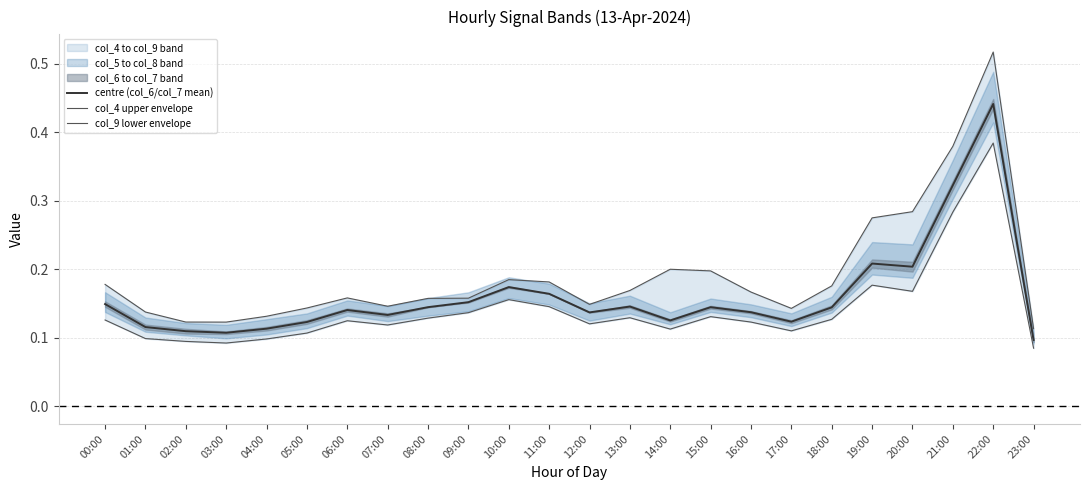

Between 02:00 and 18:00, which series saw the biggest shift?

col_4 upper envelope